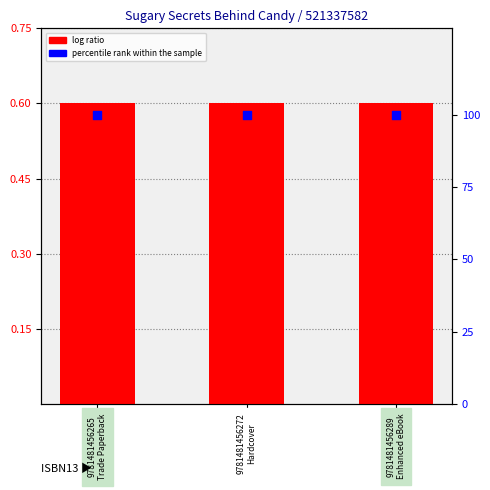

Is the value of percentile rank within the sample at 9781481456289
Enhanced eBook greater than the value of log ratio at 9781481456265
Trade Paperback?

Yes